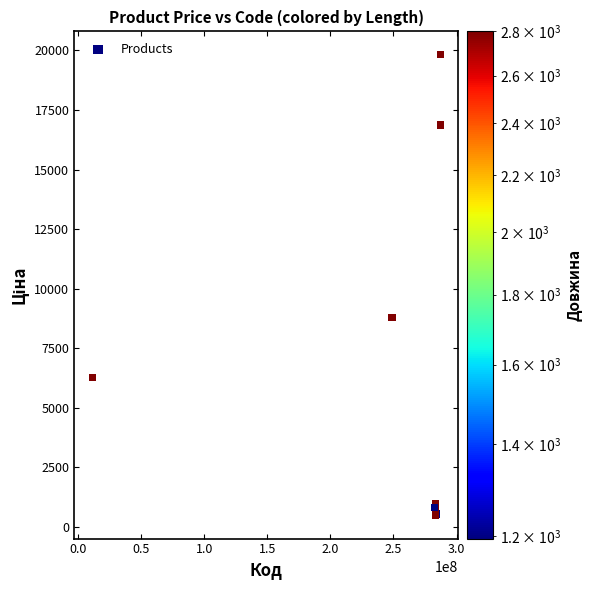

What Y value in the scatter plot is closest to 10156?

8797.6